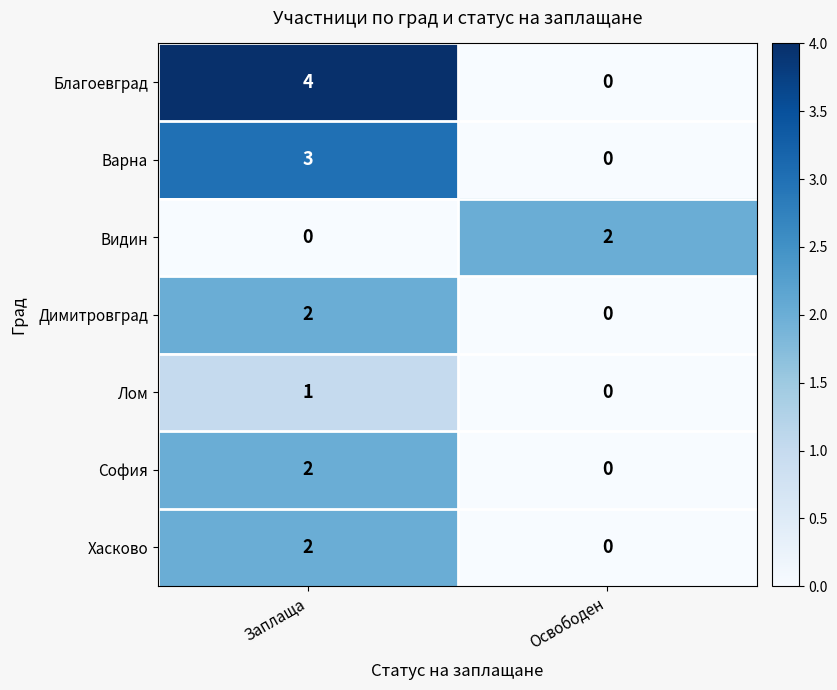

Rank the categories by Благоевград value from lowest to highest.

Освободен, Заплаща